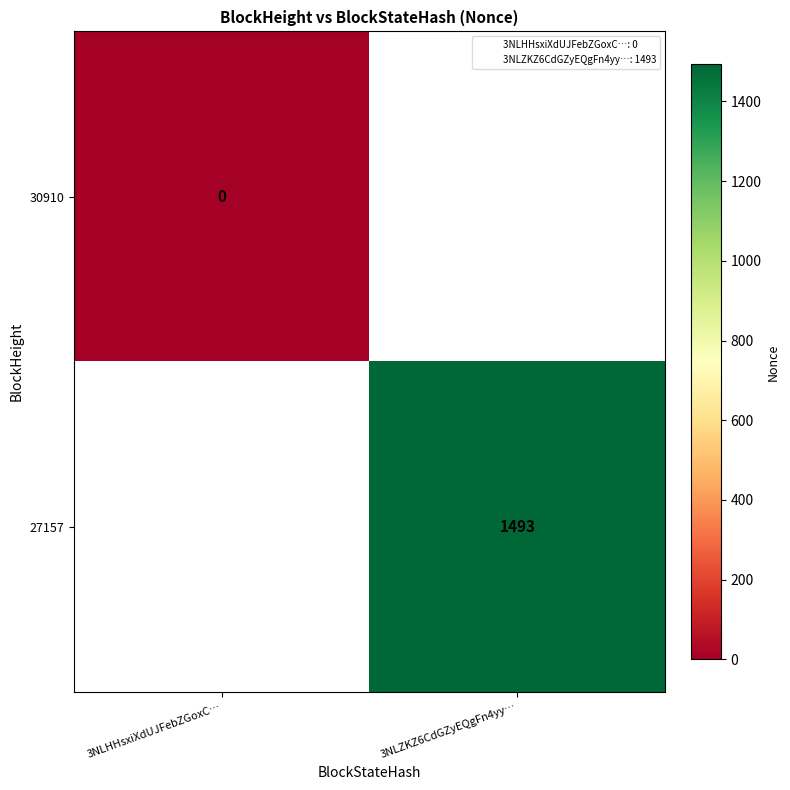

What value does the 27157 series have at 3NLZKZ6CdGZyEQgFn4yy…?

1493.0